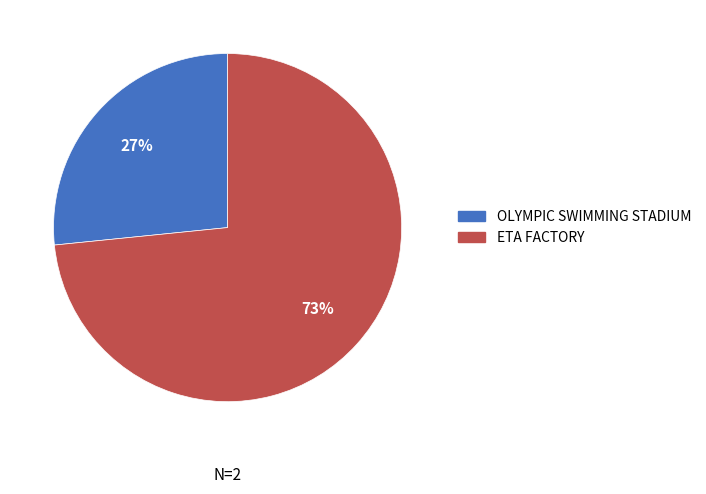

The ETA FACTORY slice represents 73% of the pie. True or false?

True